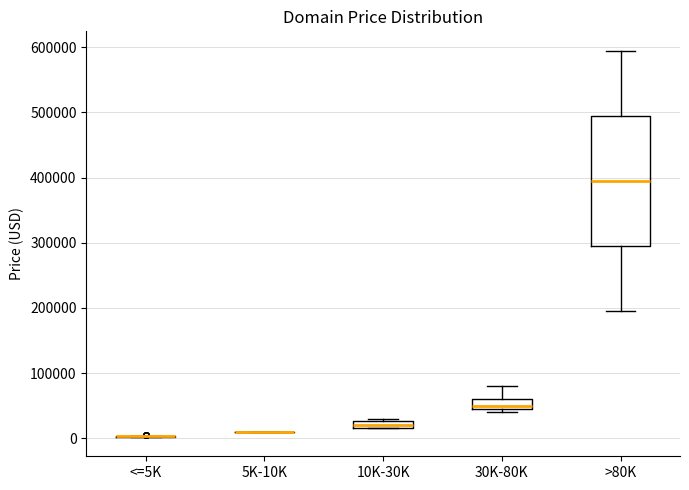

Comparing the boxes themselves (not the whiskers), which one is the tallest?

>80K